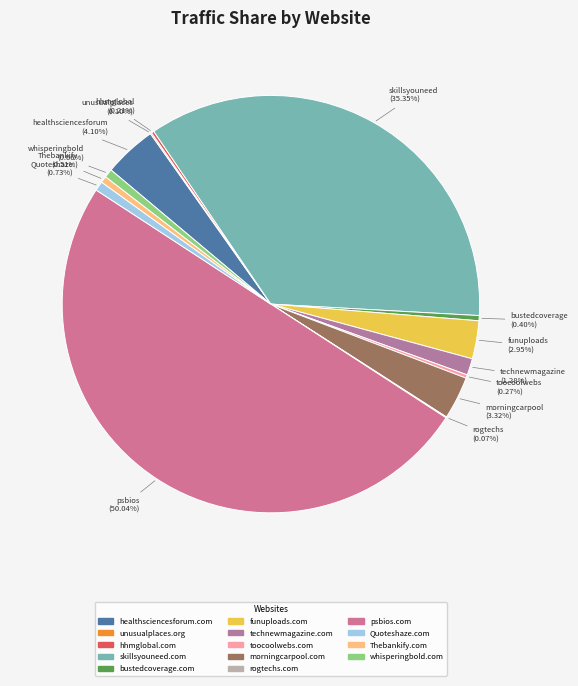

Which has a higher value, psbios.com or skillsyouneed.com?

psbios.com